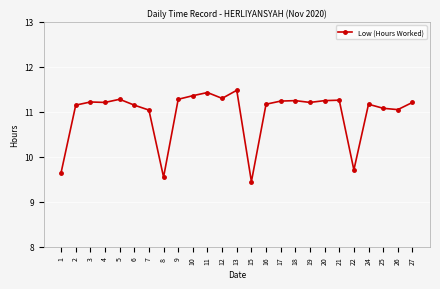

Approximately how many times larger is the value at 5 compared to 11?

1.0